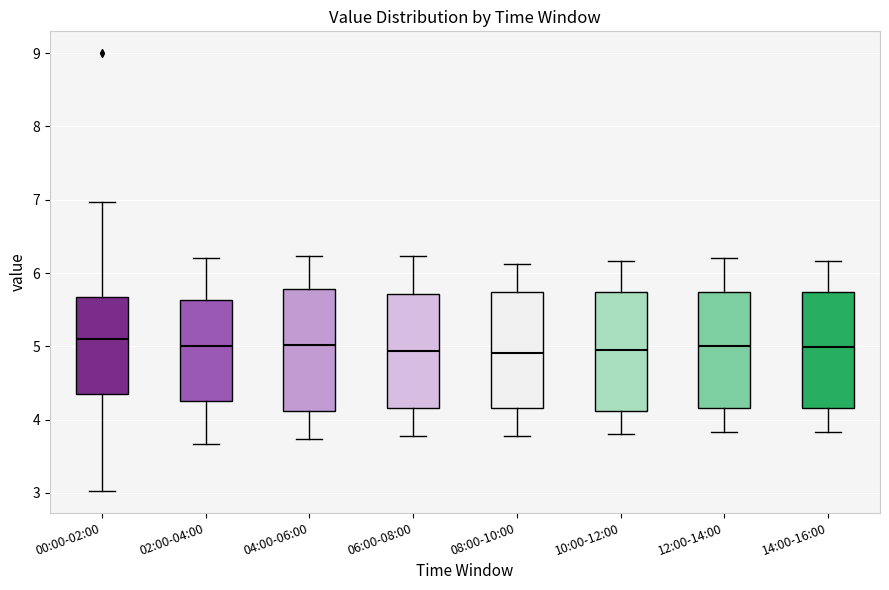

Reading left to right, read every box against the y-axis: the position of its median line, the range the box covers, and the ends of its whiskers. The values are not printed on the chart, so give them approximately, as read against the axis.

00:00-02:00: median 5.1, box 4.3 to 5.7, whiskers 3.0 to 7.0
02:00-04:00: median 5.0, box 4.3 to 5.6, whiskers 3.7 to 6.2
04:00-06:00: median 5.0, box 4.1 to 5.8, whiskers 3.7 to 6.2
06:00-08:00: median 4.9, box 4.2 to 5.7, whiskers 3.8 to 6.2
08:00-10:00: median 4.9, box 4.2 to 5.7, whiskers 3.8 to 6.1
10:00-12:00: median 5.0, box 4.1 to 5.7, whiskers 3.8 to 6.2
12:00-14:00: median 5.0, box 4.2 to 5.7, whiskers 3.8 to 6.2
14:00-16:00: median 5.0, box 4.2 to 5.7, whiskers 3.8 to 6.2